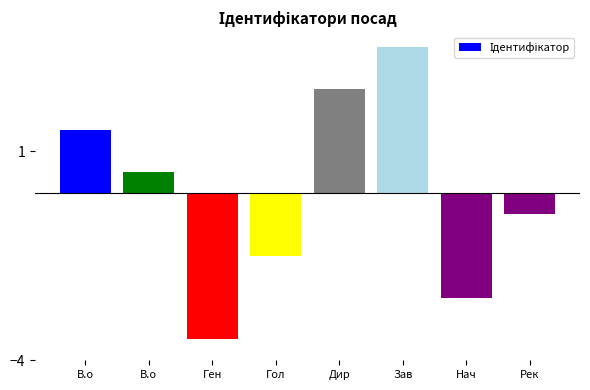

Does the chart contain stacked bars?

No